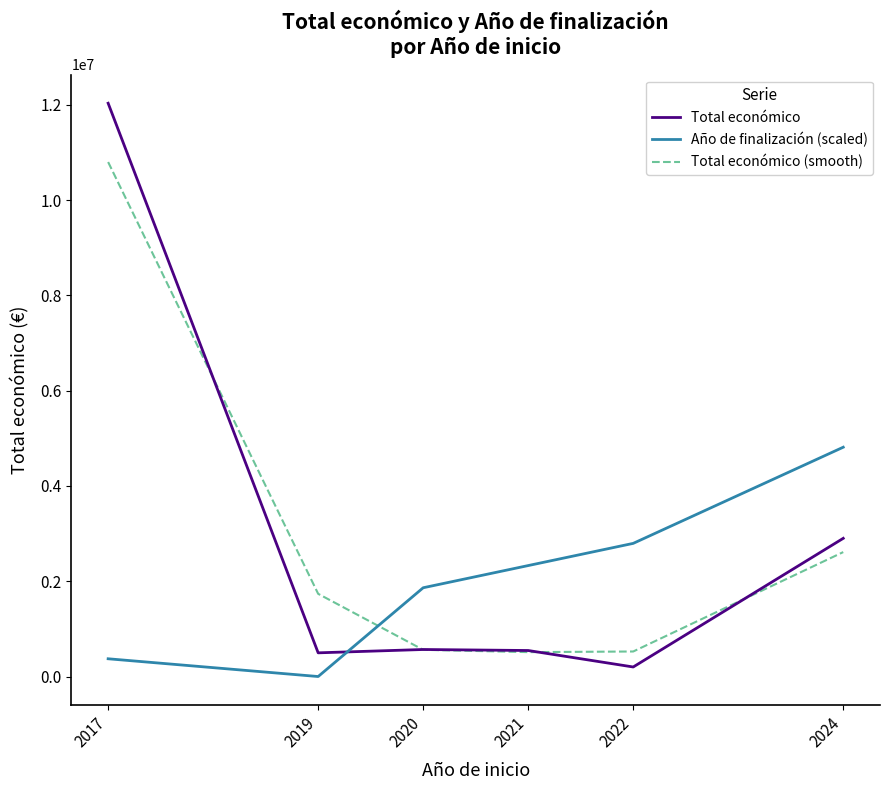

What is the difference between the Total económico (smooth) values at 2017 and 2022?

10271694.0